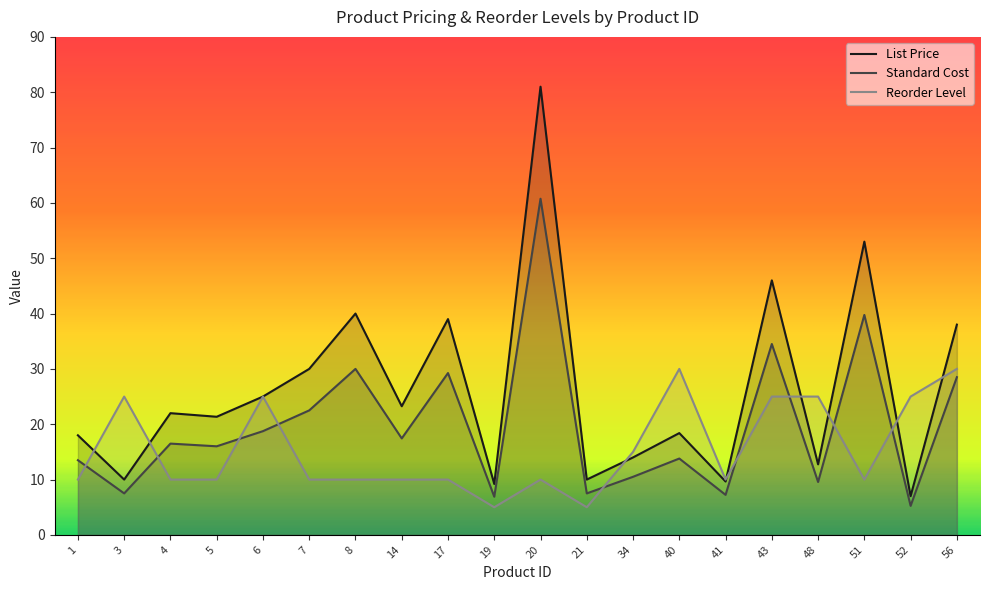

What is the value of the List Price point at the 11th from the left?

81.0